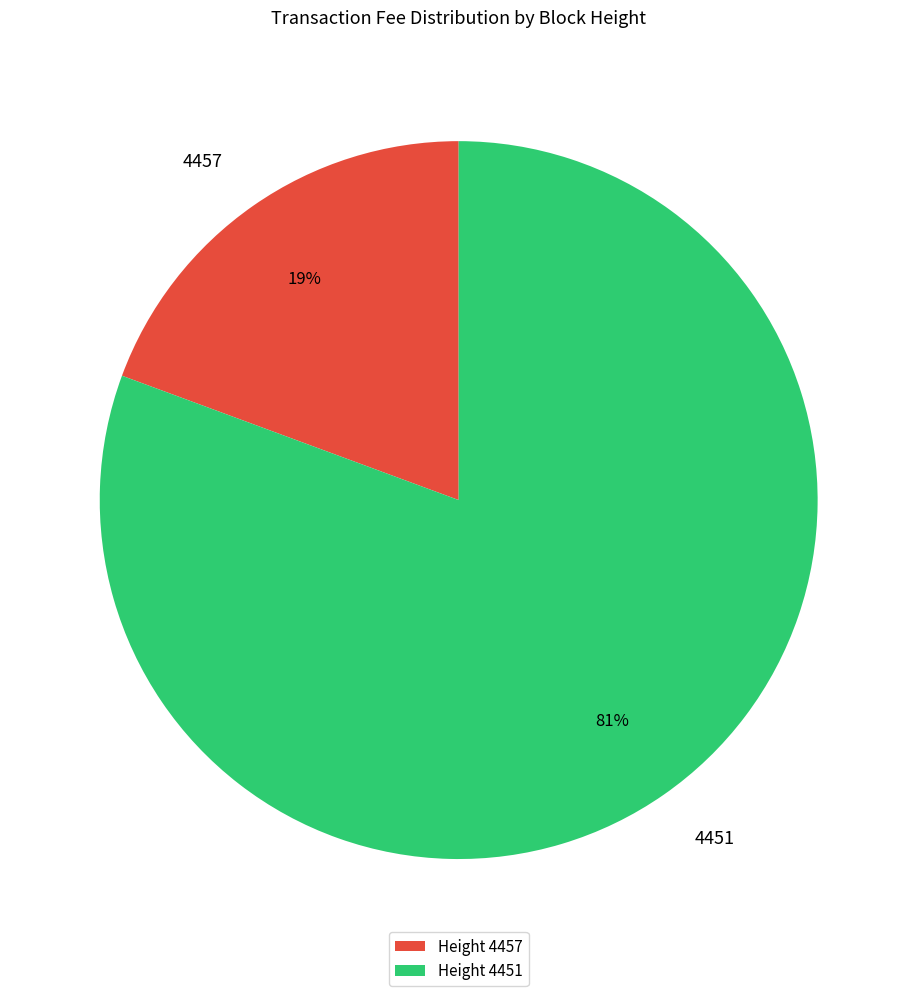

Is it true that 4451 is 89% of the pie?

False